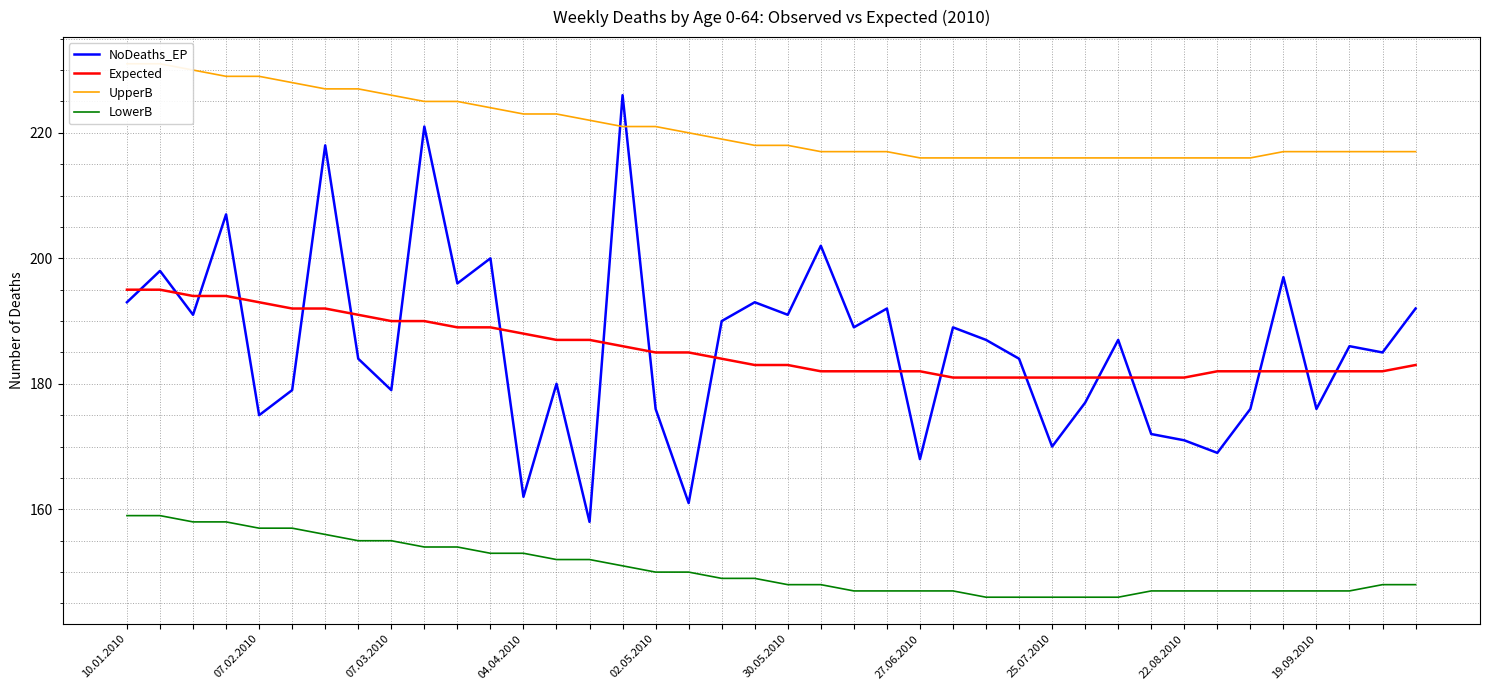

Which series has the widest spread of values?

NoDeaths_EP